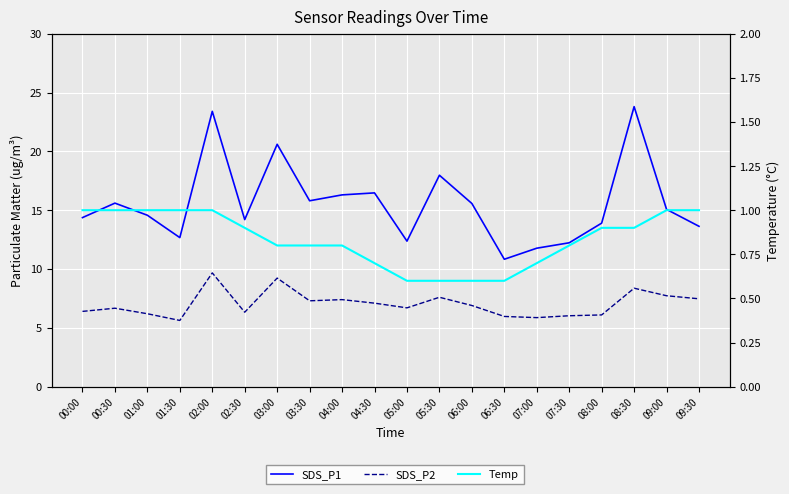

What is the label of the 14th point from the right?

03:00